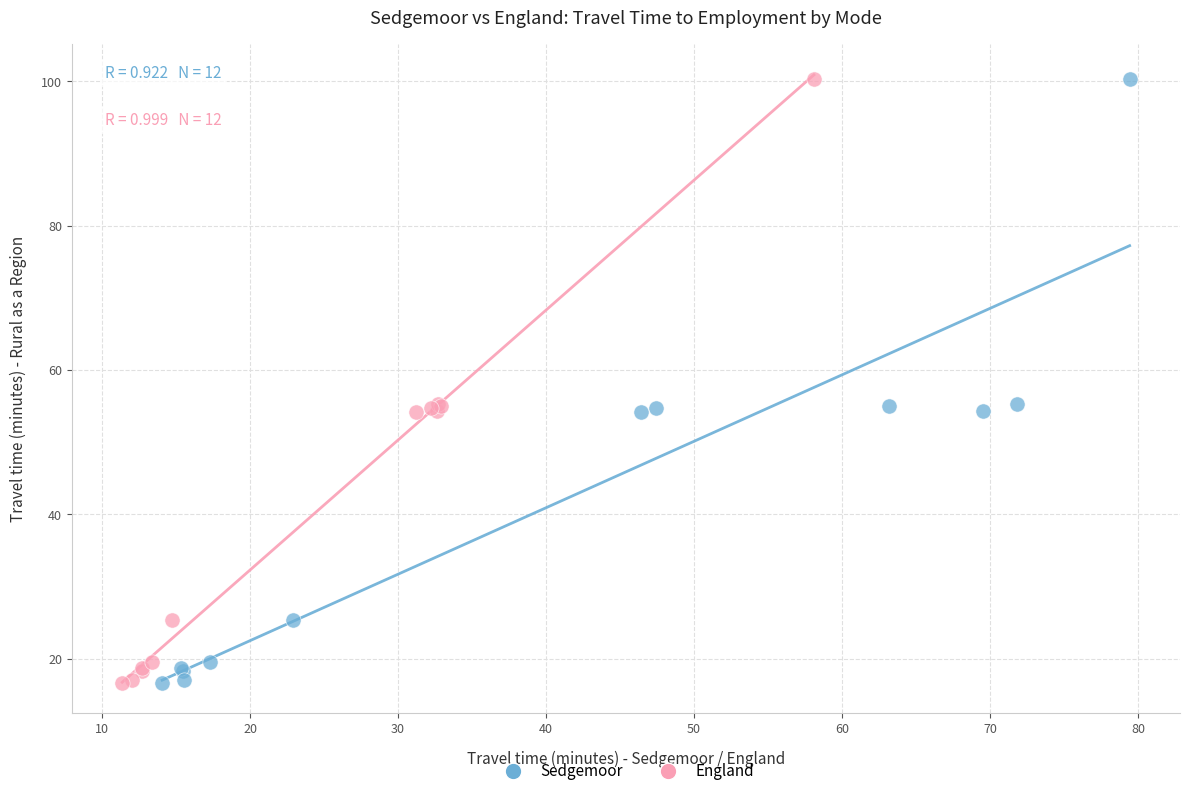

What are all the series names shown in the legend?

Sedgemoor, England